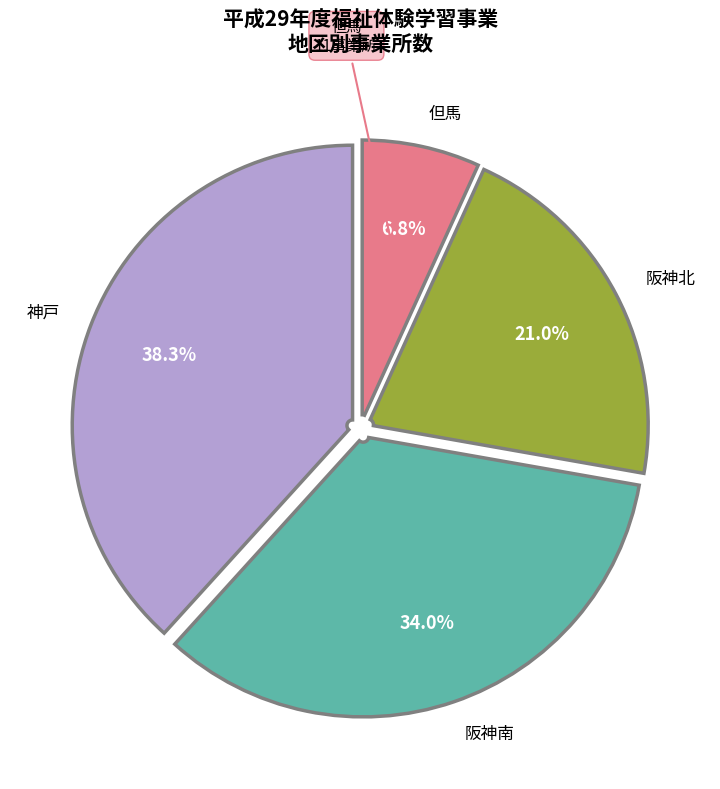

Between 阪神南 and 阪神北, which is larger?

阪神南